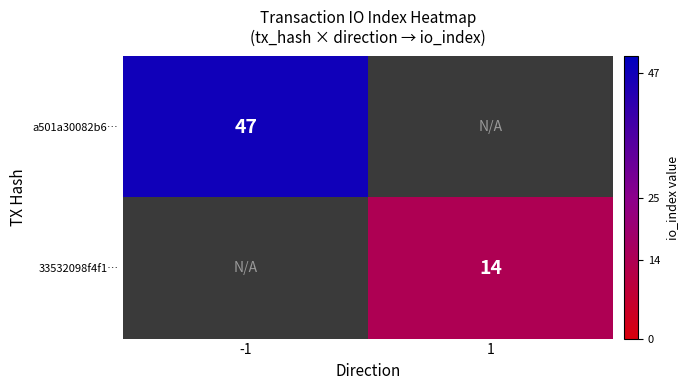

True or false: a501a30082b6… has a value of 76 at -1.

False